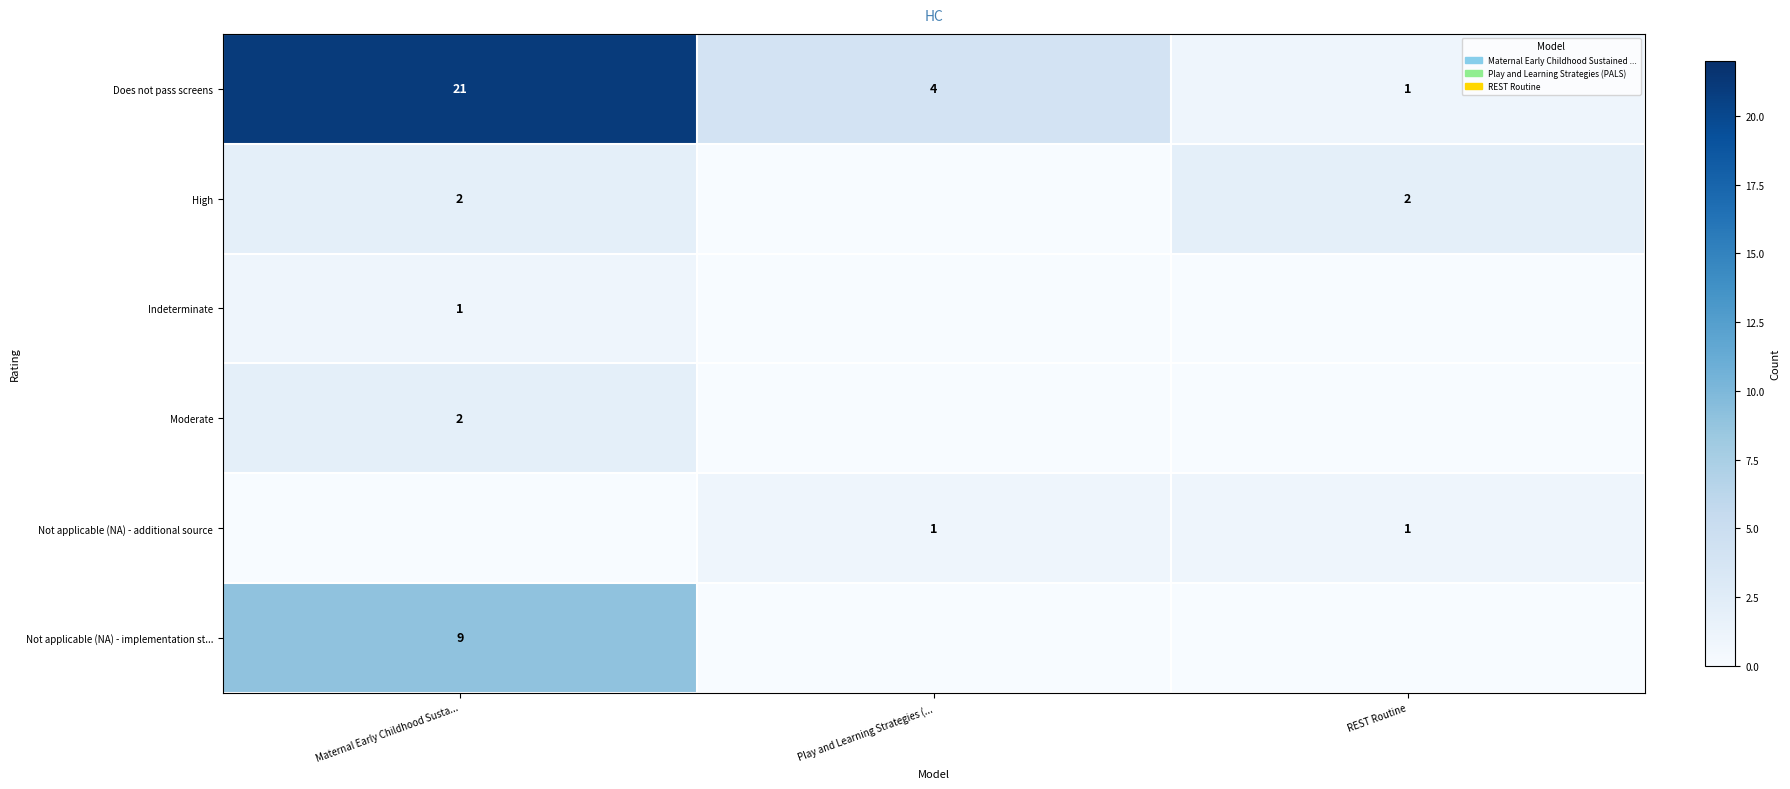

What is the difference between the Does not pass screens values at Play and Learning Strategies (... and Maternal Early Childhood Susta...?

17